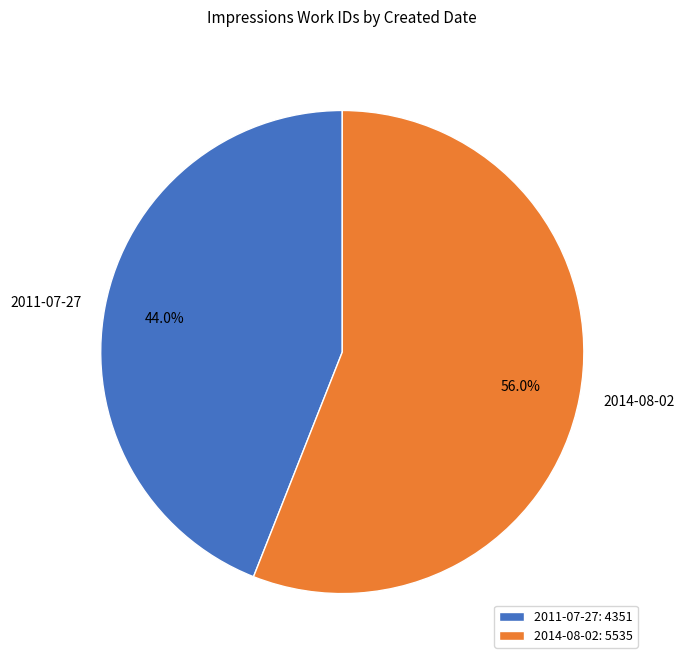

What is the largest slice in the pie chart?

2014-08-02